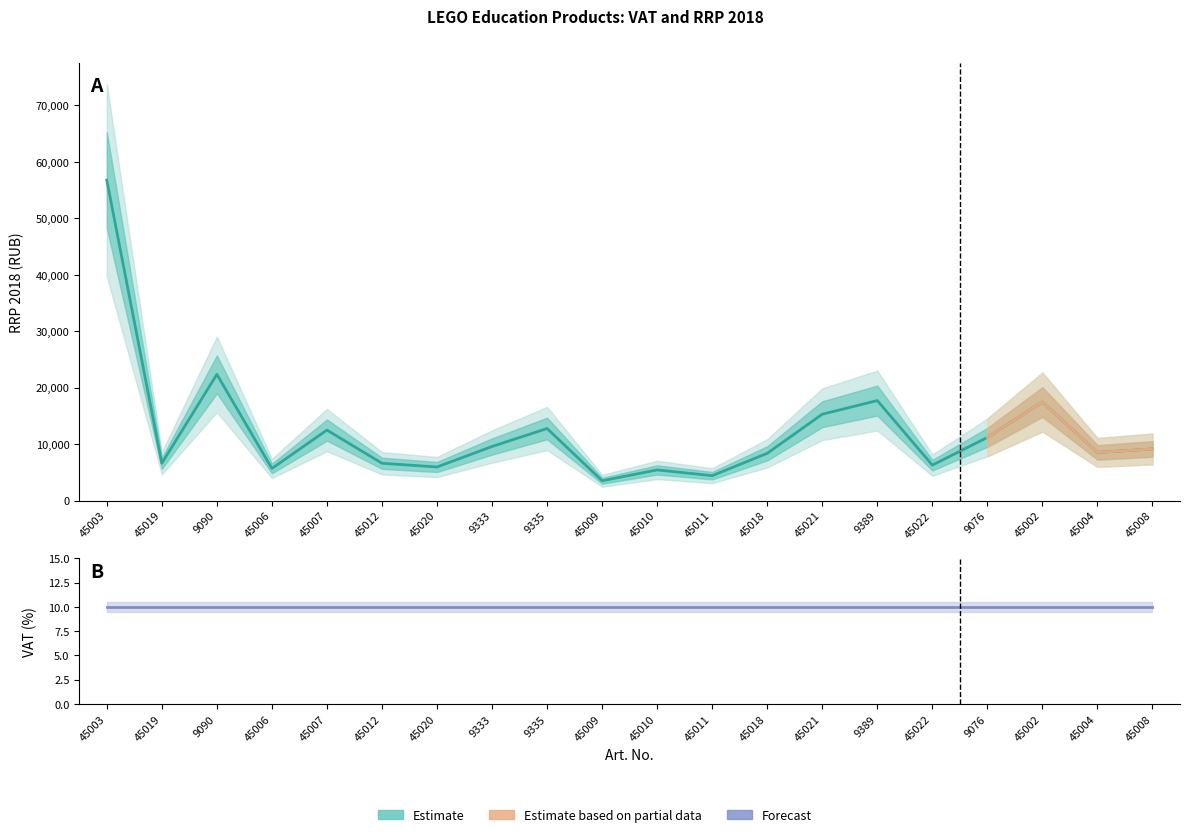

What is the label of the 6th point from the left?

45012